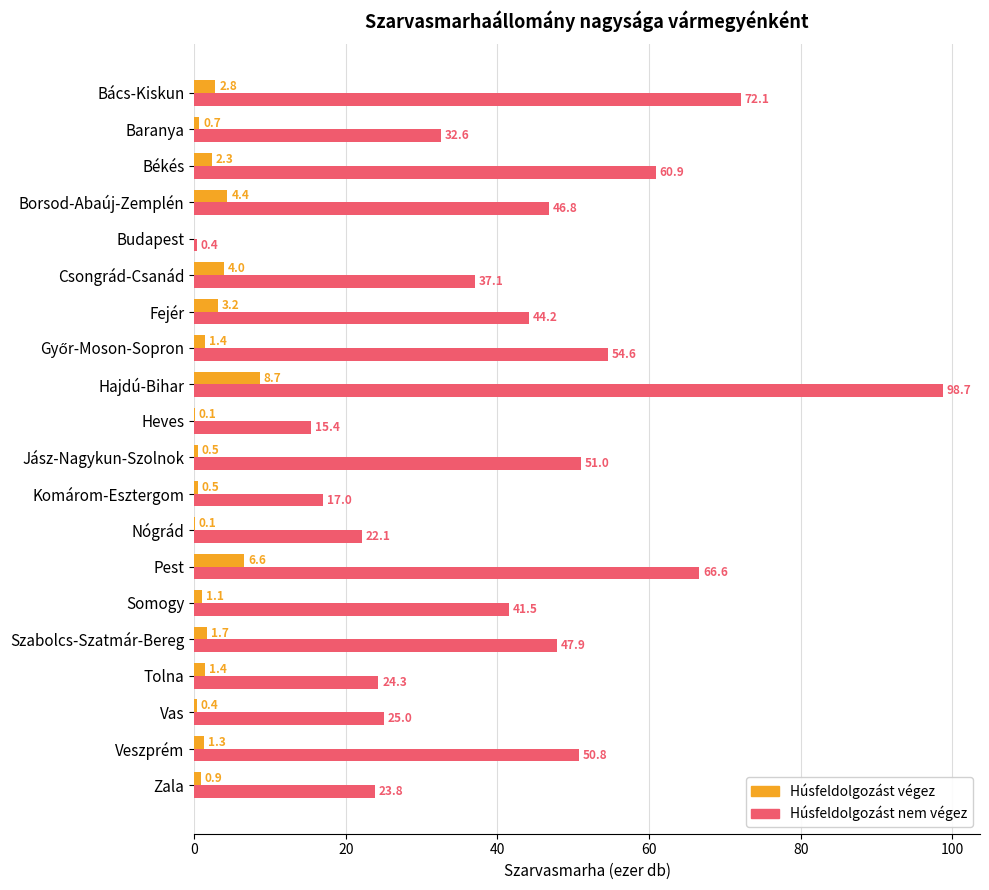

What is the total value across all series at Bács-Kiskun?

74.9